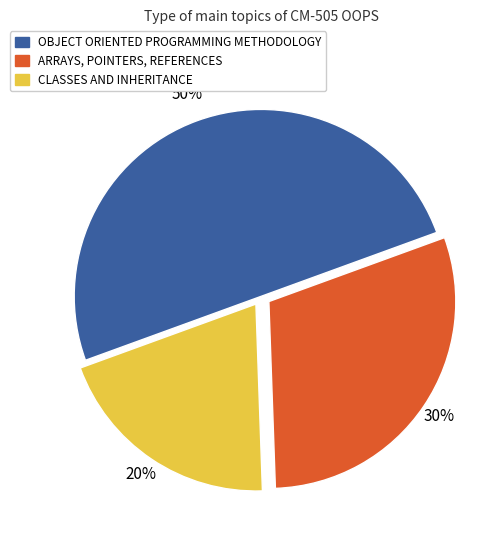

The CLASSES AND INHERITANCE slice represents 11% of the pie. True or false?

False